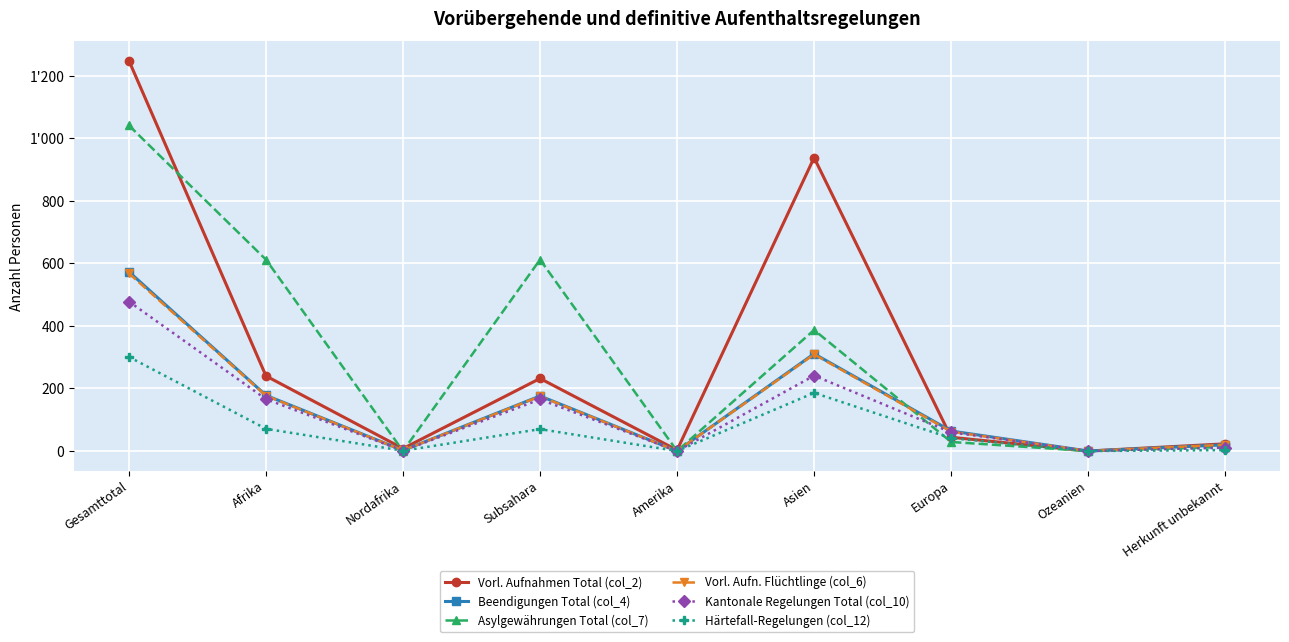

What is the difference between the maximum and minimum values in the Vorl. Aufn. Flüchtlinge (col_6) series?

568